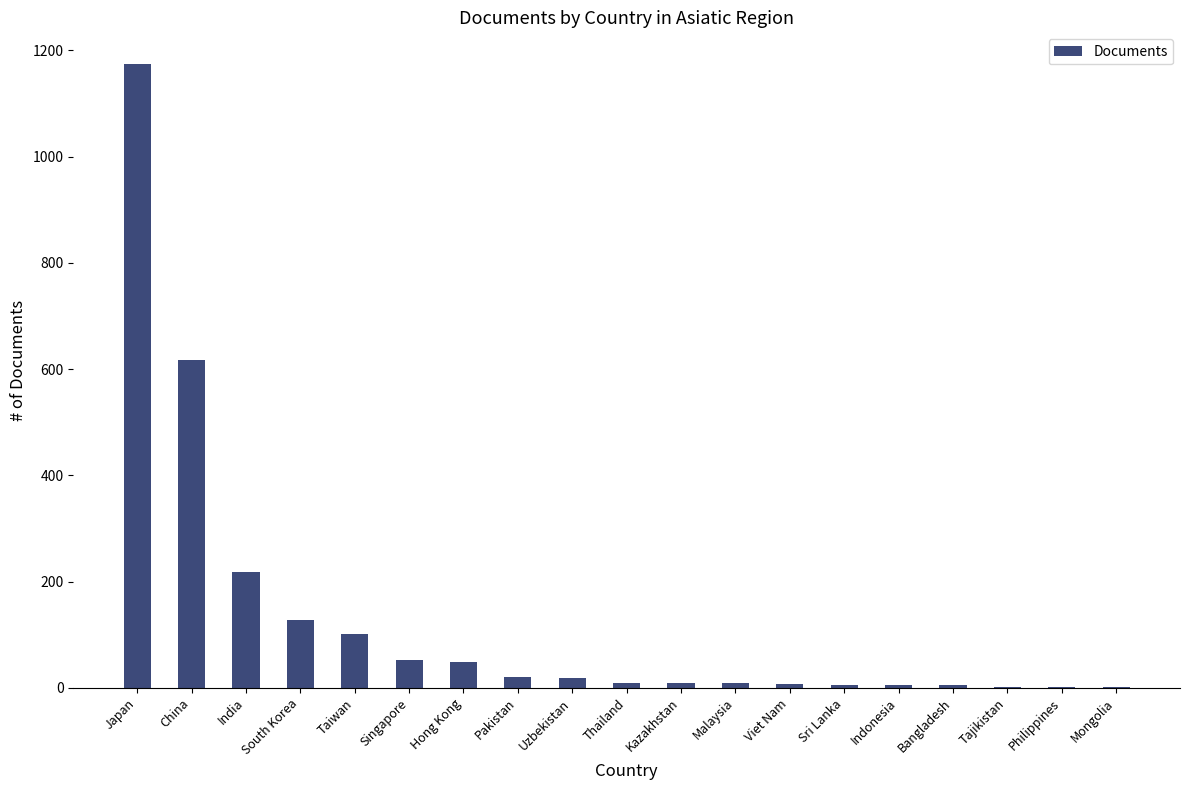

What is the sum of the values at China and Hong Kong?

666